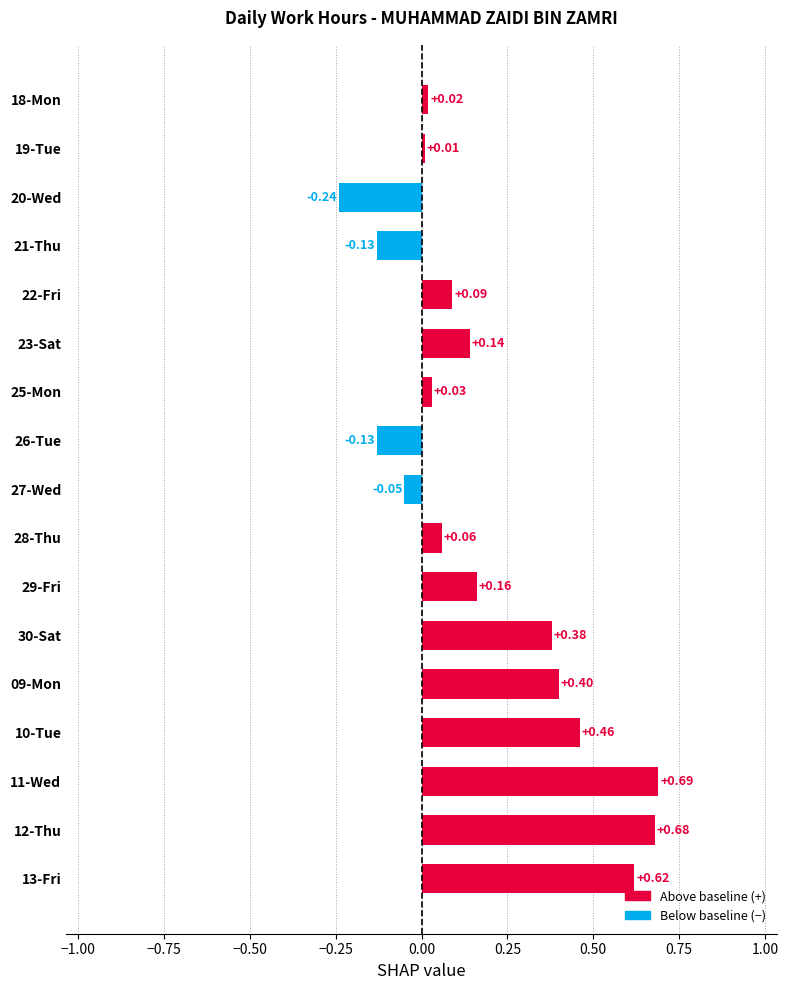

What is the sum of all values?

3.2